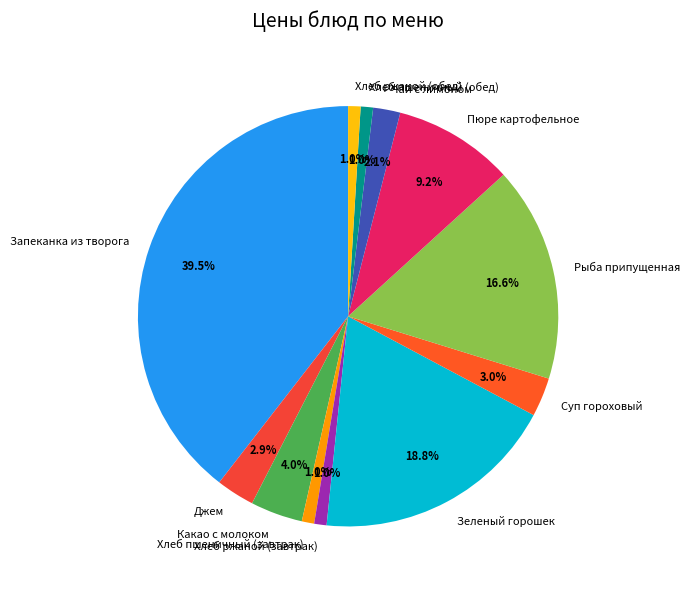

What percentage do Хлеб ржаной (завтрак) and Суп гороховый together represent?

4.0%